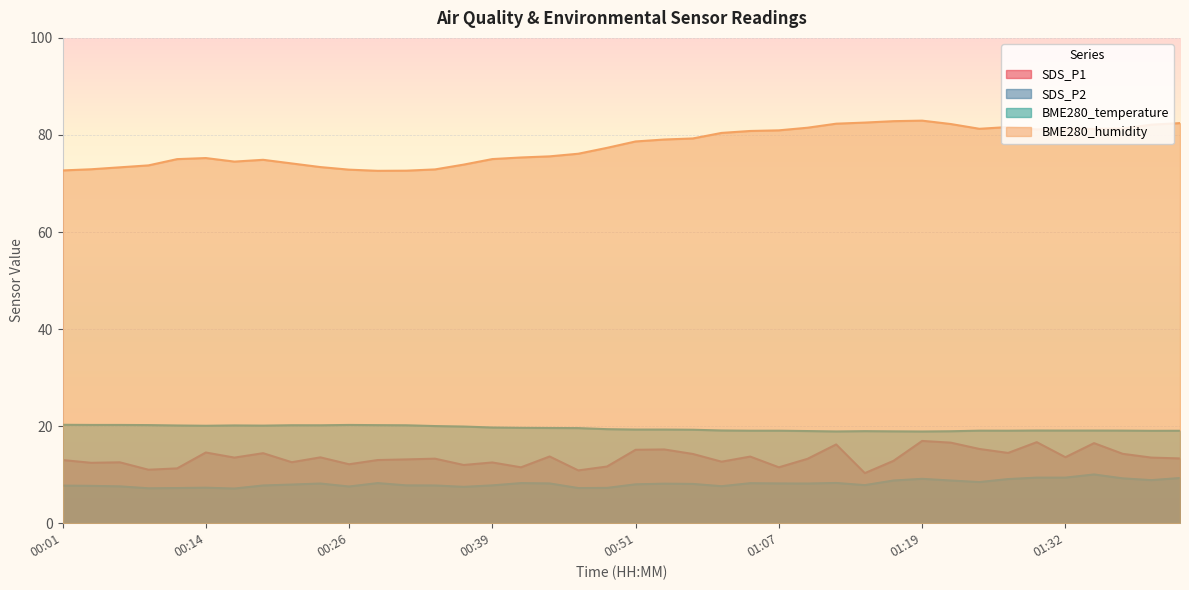

What position from the left is 01:42?

40